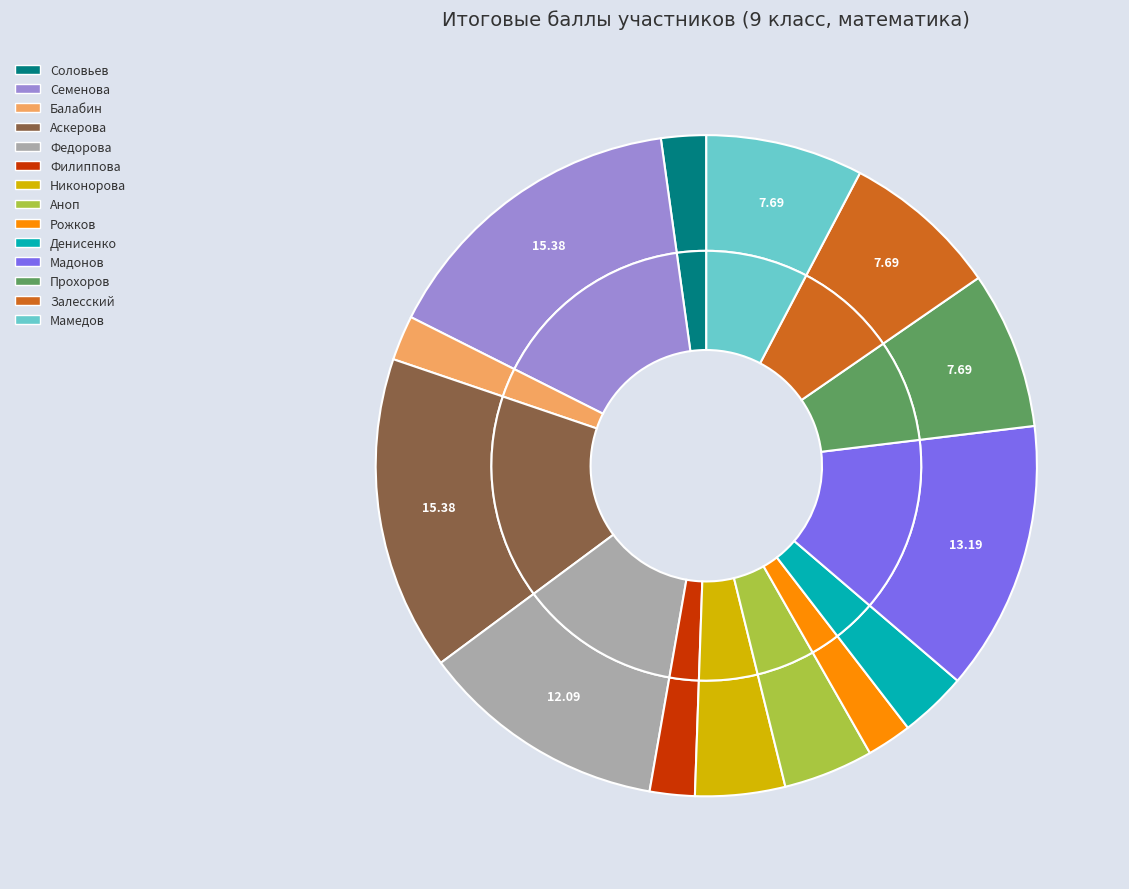

How many segments does this pie chart have?

14